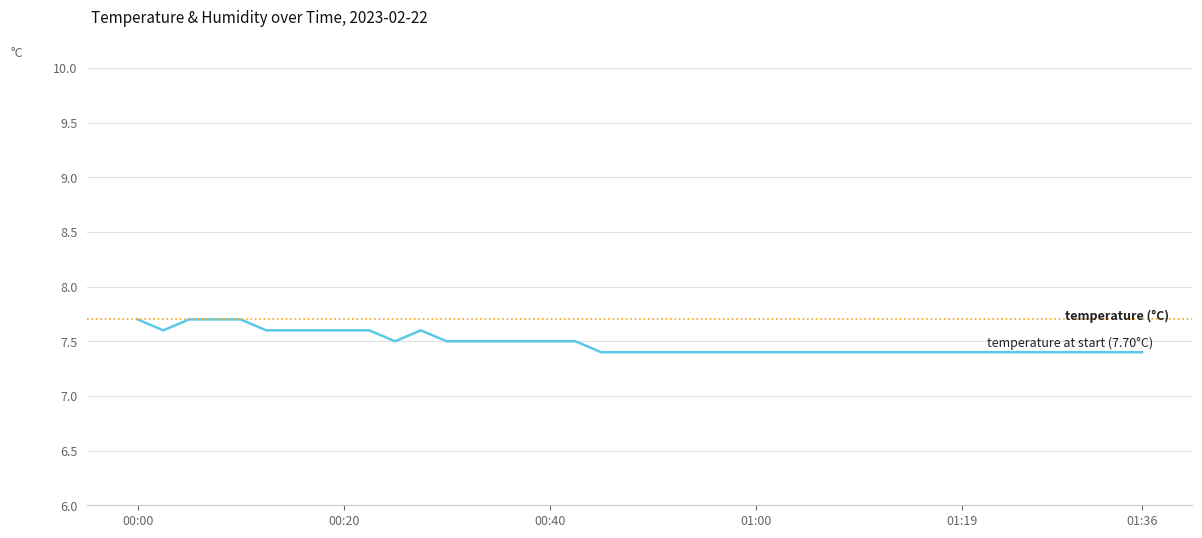

Reading left to right, what are all the values shown in this chart?

00:00=7.7	00:02=7.6	00:05=7.7	00:07=7.7	00:10=7.7	00:12=7.6	00:15=7.6	00:17=7.6	00:20=7.6	00:22=7.6	00:25=7.5	00:27=7.6	00:30=7.5	00:32=7.5	00:35=7.5	00:37=7.5	00:40=7.5	00:42=7.5	00:45=7.4	00:47=7.4	00:50=7.4	00:52=7.4	00:55=7.4	00:57=7.4	01:00=7.4	01:02=7.4	01:05=7.4	01:07=7.4	01:10=7.4	01:12=7.4	01:14=7.4	01:17=7.4	01:19=7.4	01:22=7.4	01:24=7.4	01:27=7.4	01:29=7.4	01:32=7.4	01:34=7.4	01:36=7.4